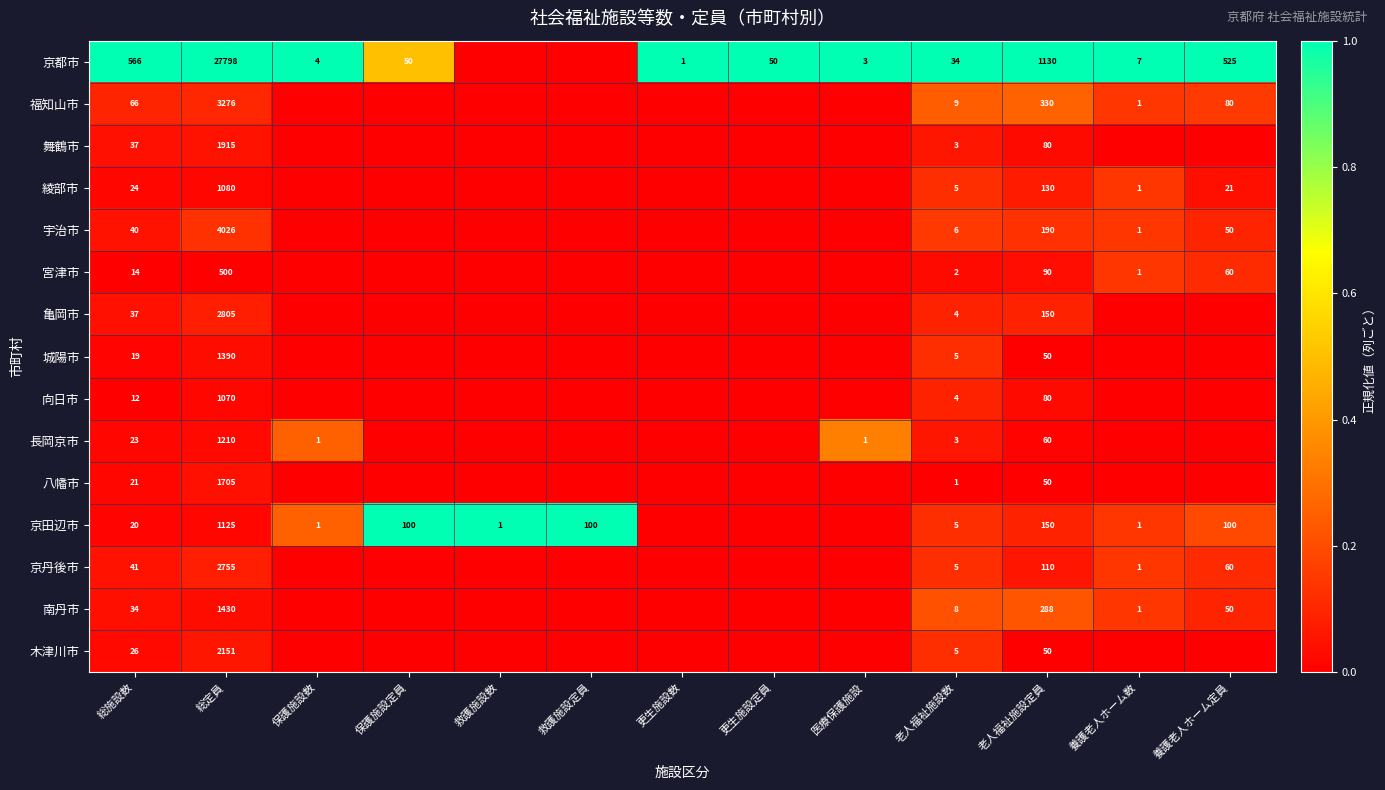

The 南丹市 series shows 2 at 養護老人ホーム数. True or false?

False